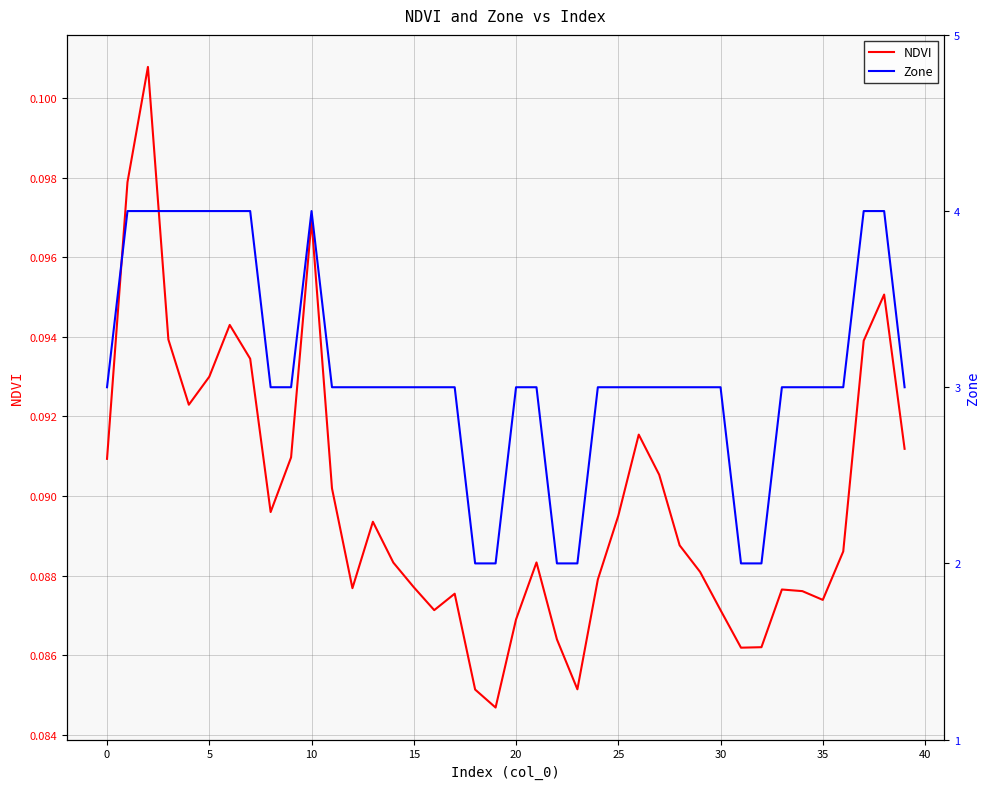

The value of Zone at 19 is 2.0. True or false?

True